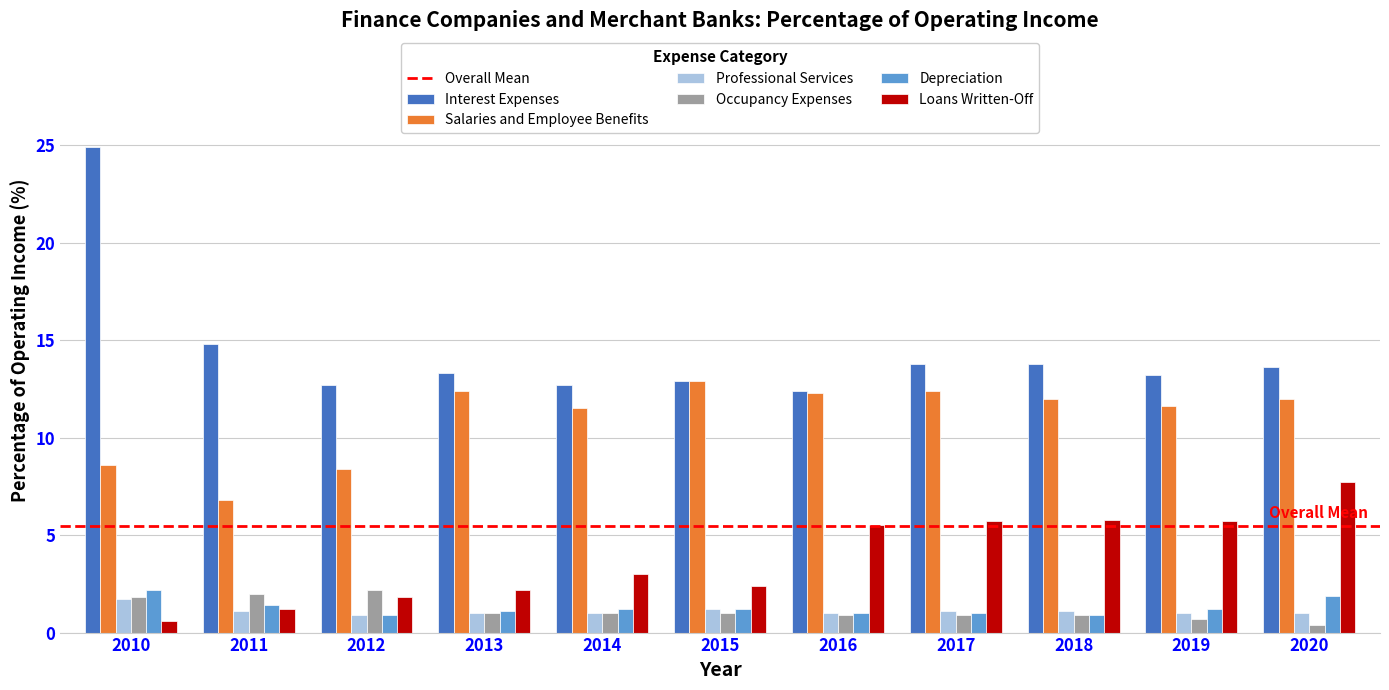

At which category is the sum across all series the highest?

2010